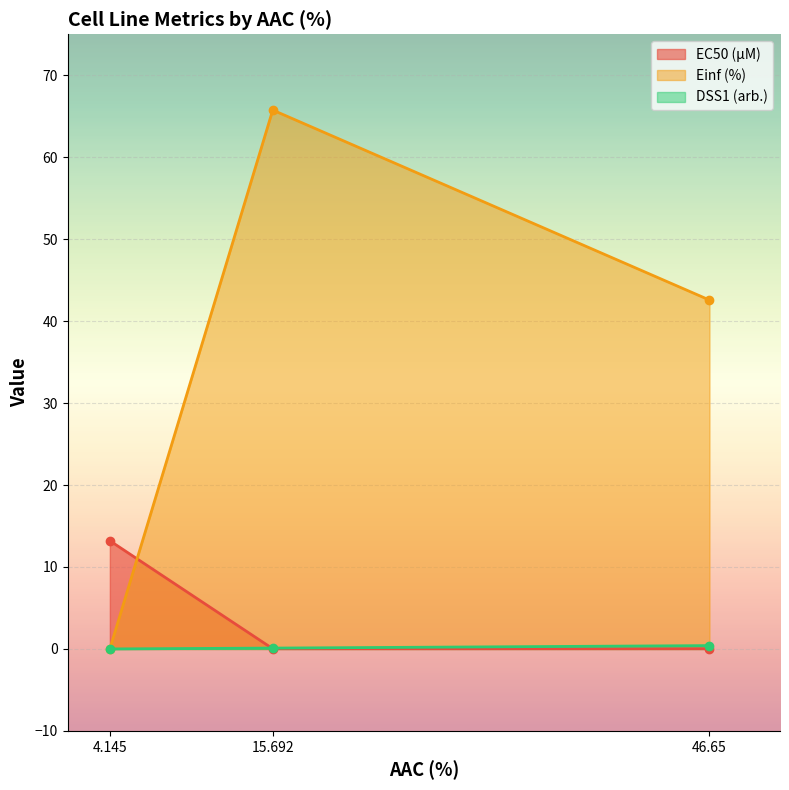

Is the value of EC50 (µM) at 4.145 greater than the value of DSS1 (arb.) at 15.692?

Yes